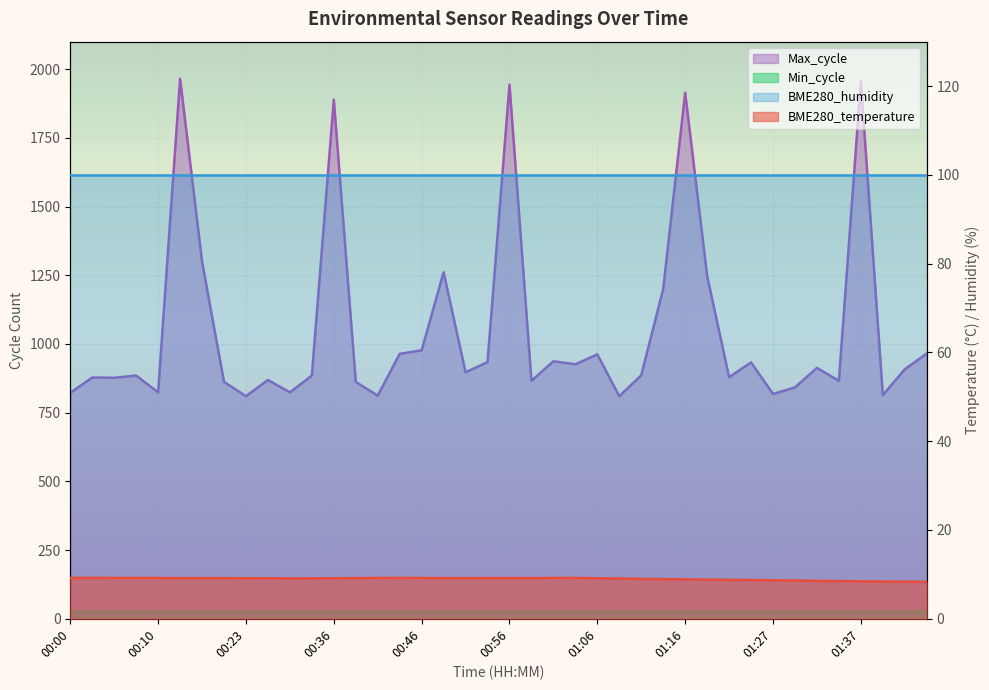

True or false: BME280_temperature and Max_cycle cross at least once.

False